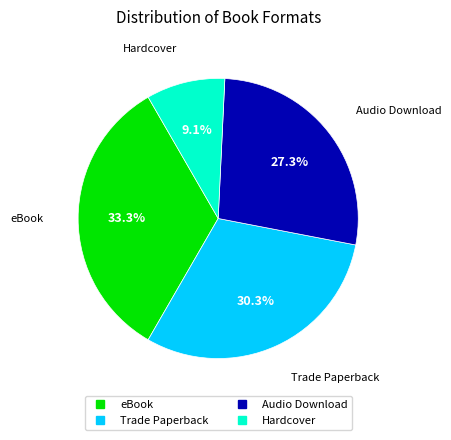

How many slices are in this pie chart?

4